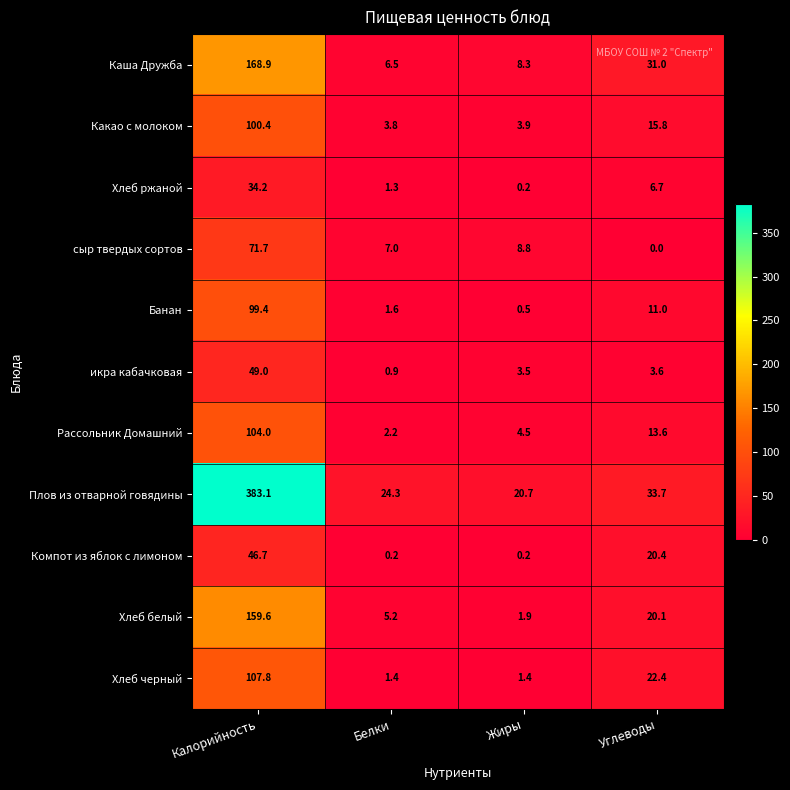

Which series changed the most between Белки and Жиры?

Плов из отварной говядины